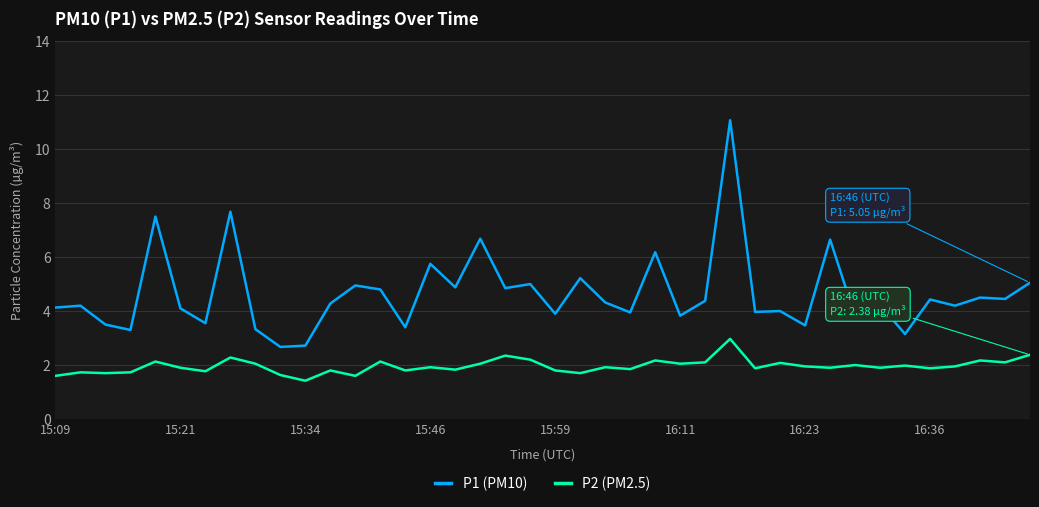

Rank the series by their average value, from highest to lowest.

P1 (PM10), P2 (PM2.5)